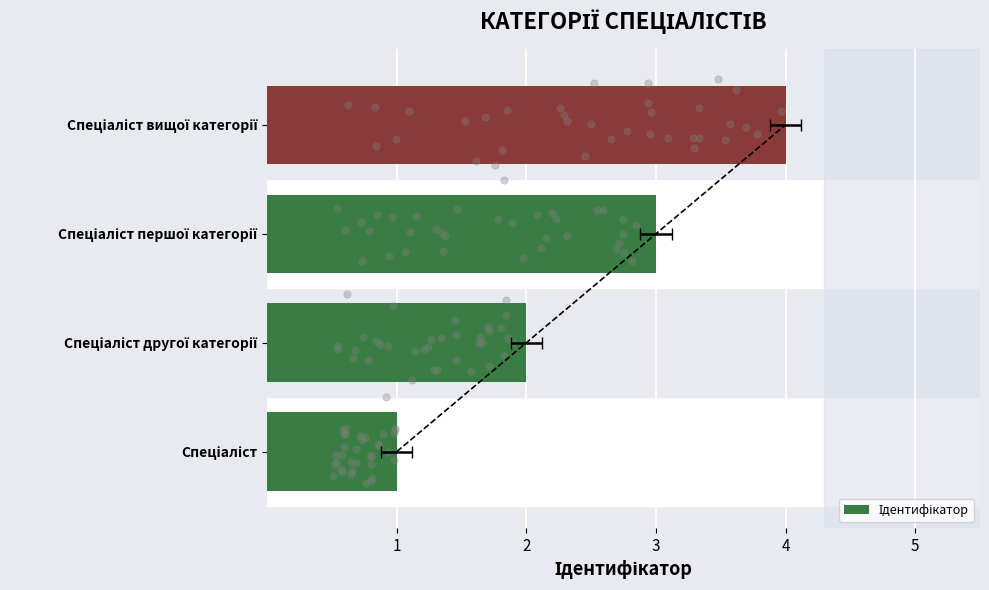

What is the ratio of the value at 1 to the value at 4?

0.2